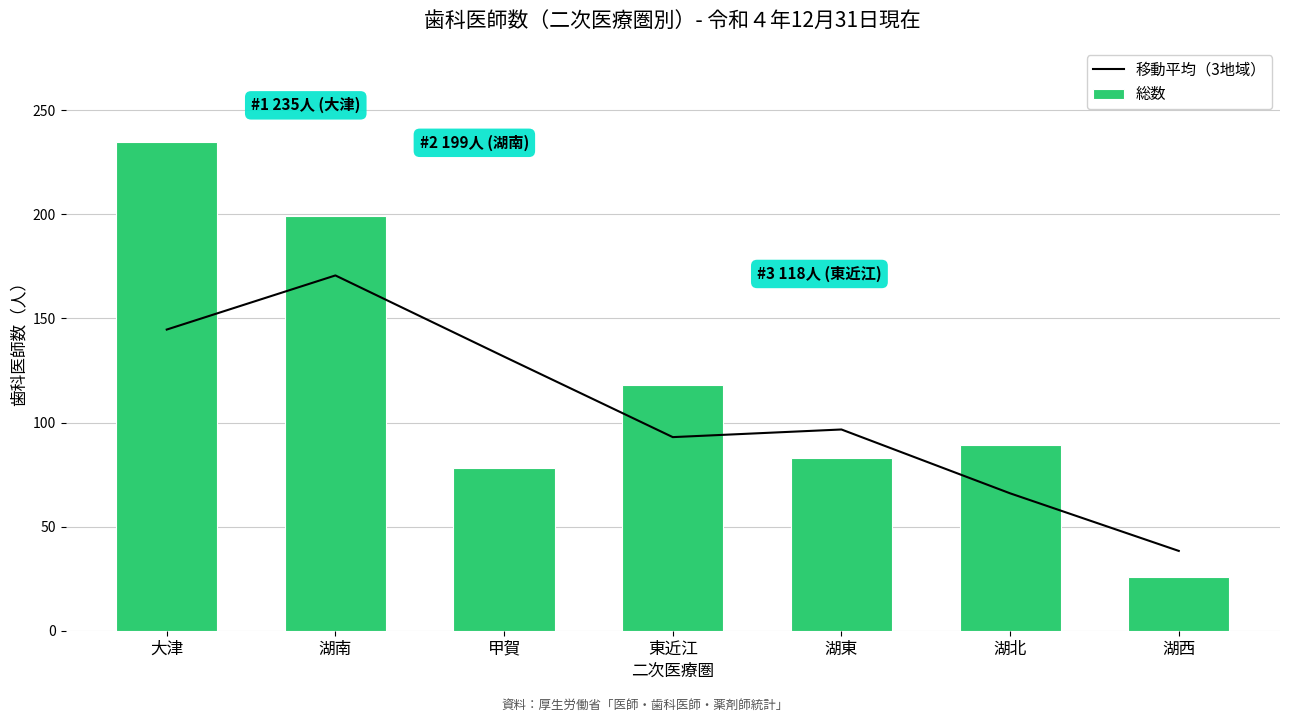

List the labels in order of 総数 value, largest first.

大津, 湖南, 東近江, 湖北, 湖東, 甲賀, 湖西